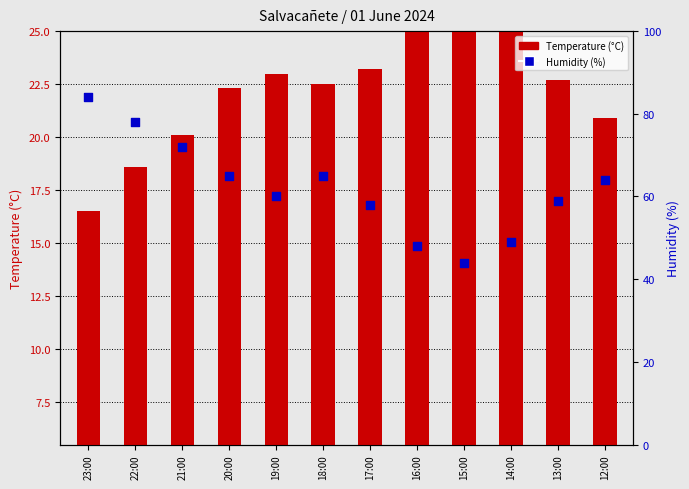

Which series contains the lowest Y value?

Temperature (°C)